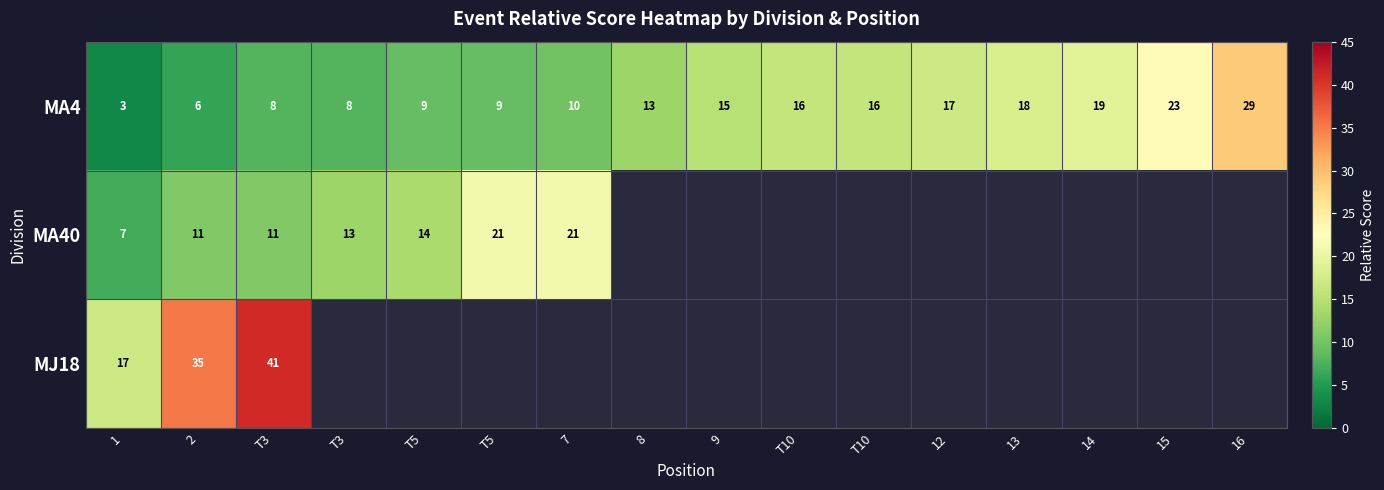

Which category has the lowest value across all series?

1